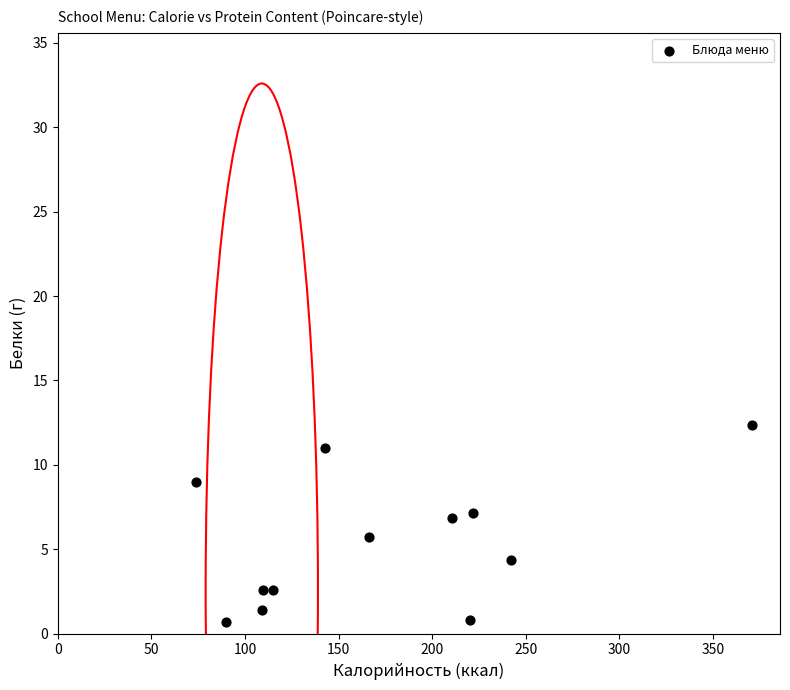

What is the average Y value?

5.4